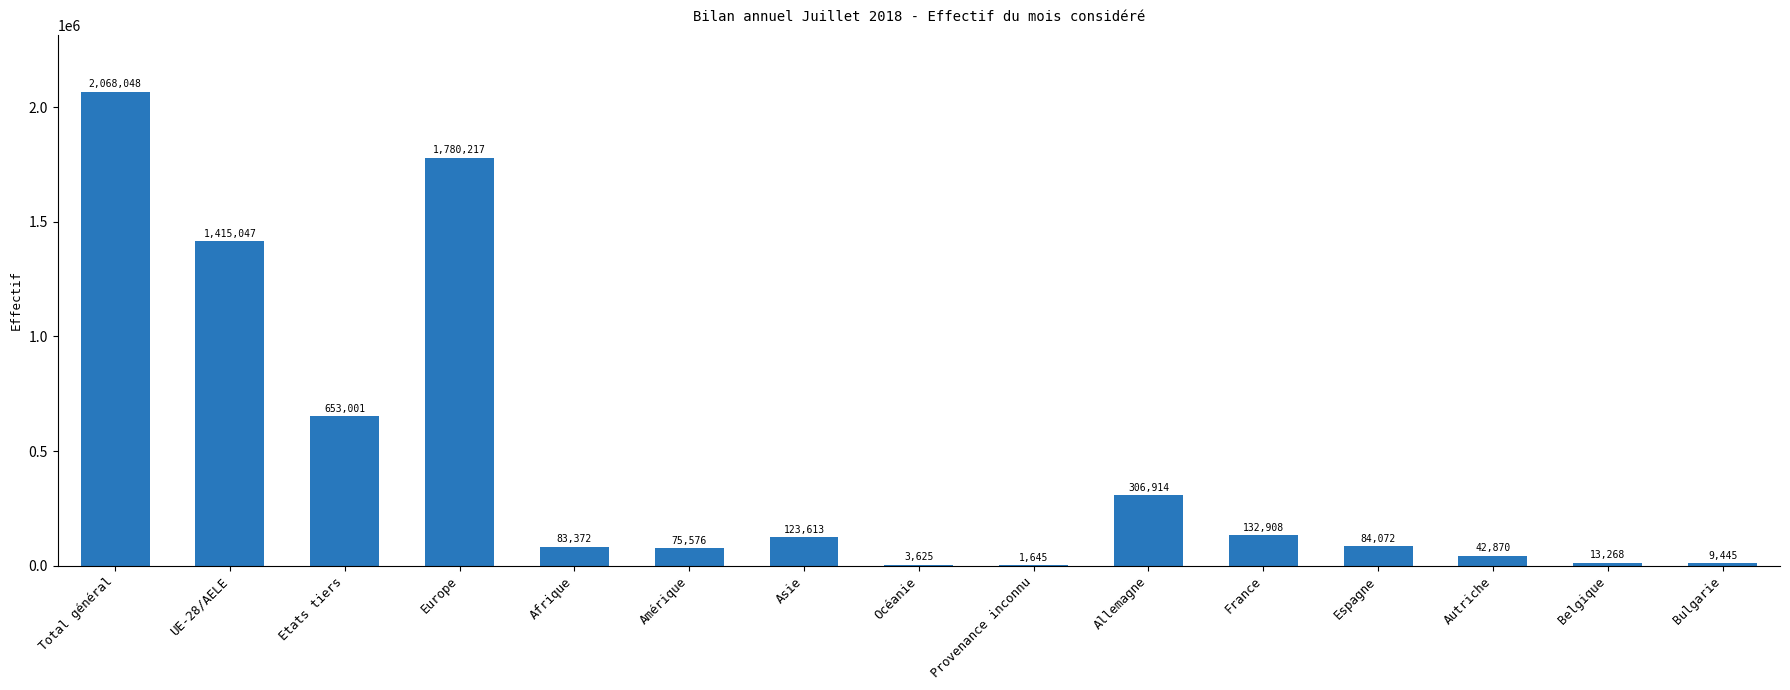

What is the change in value from Europe to Provenance inconnu?

-1778572